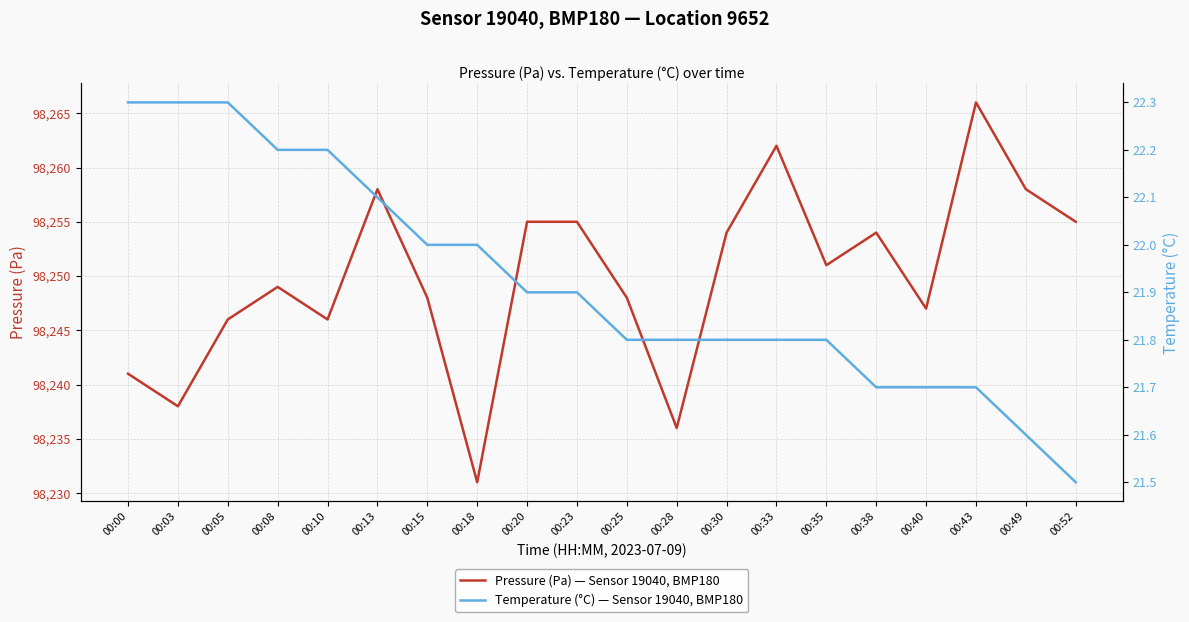

True or false: Temperature (°C) — Sensor 19040, BMP180 and Pressure (Pa) — Sensor 19040, BMP180 cross at least once.

False